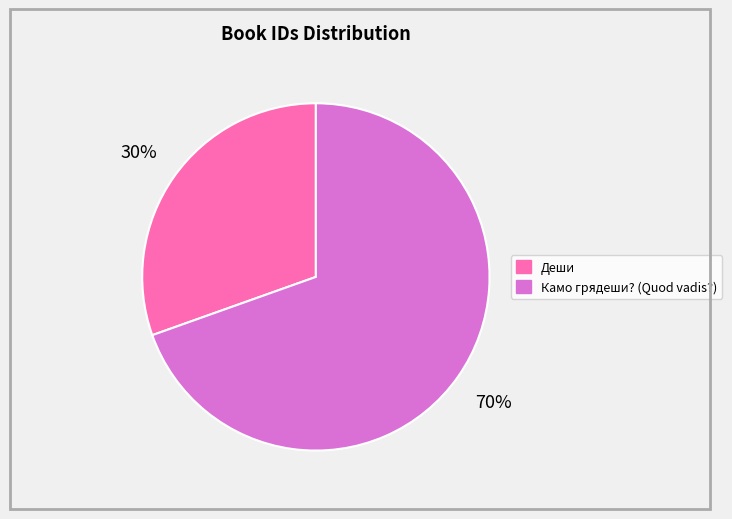

What is the ratio of the value at Деши to the value at Камо грядеши? (Quod vadis?)?

0.4